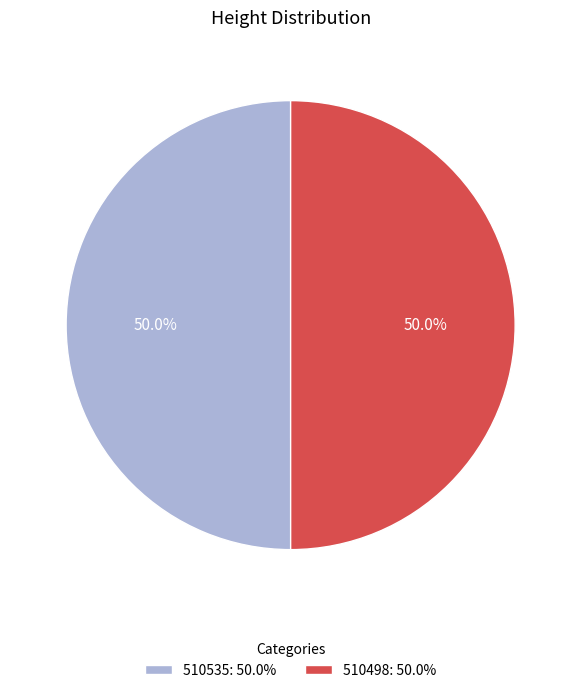

Combined, what portion of the pie is 510498: 50.0% and 510535: 50.0%?

100.0%